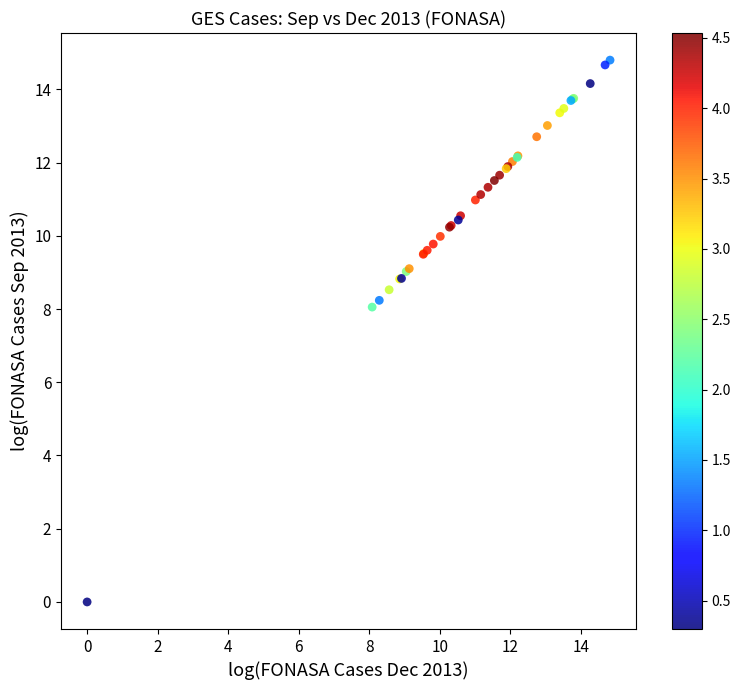

What Y value in the scatter plot is closest to 7?

8.1